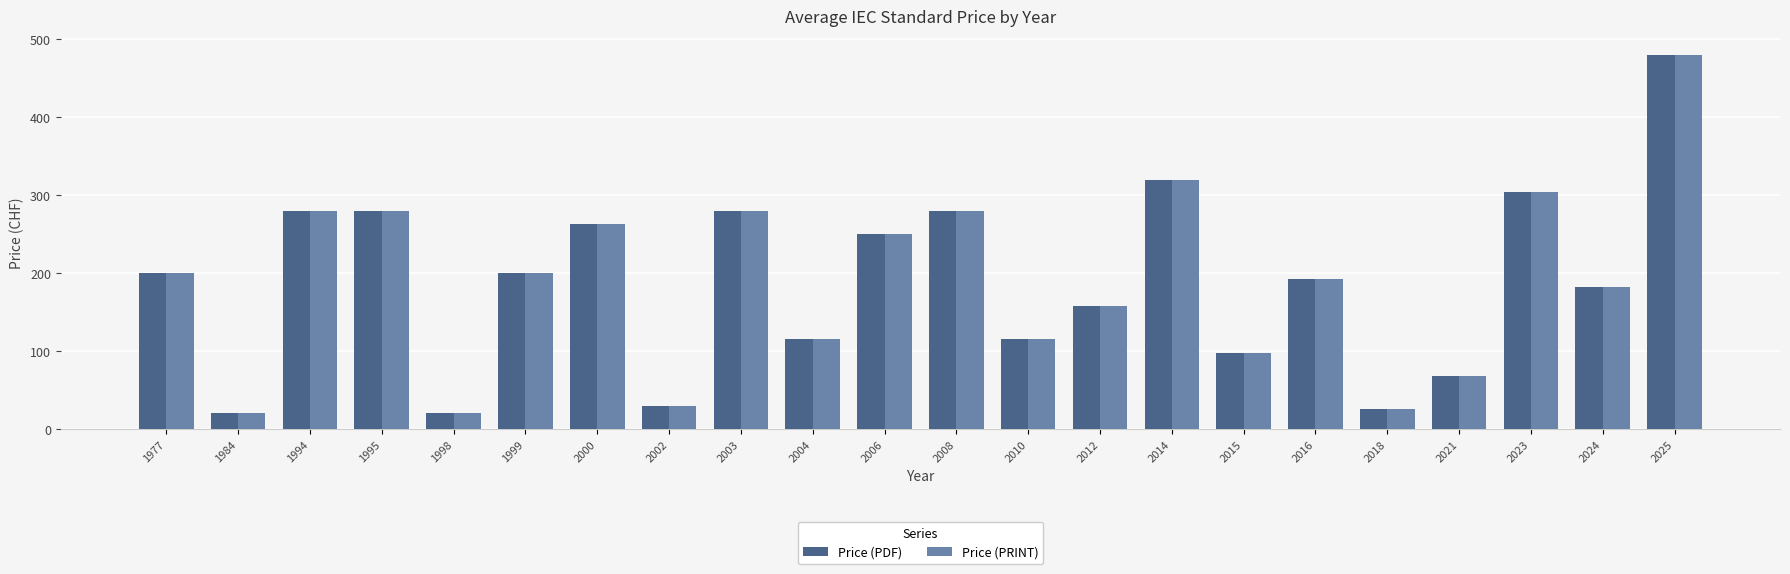

Which label corresponds to the largest value in the chart?

2025